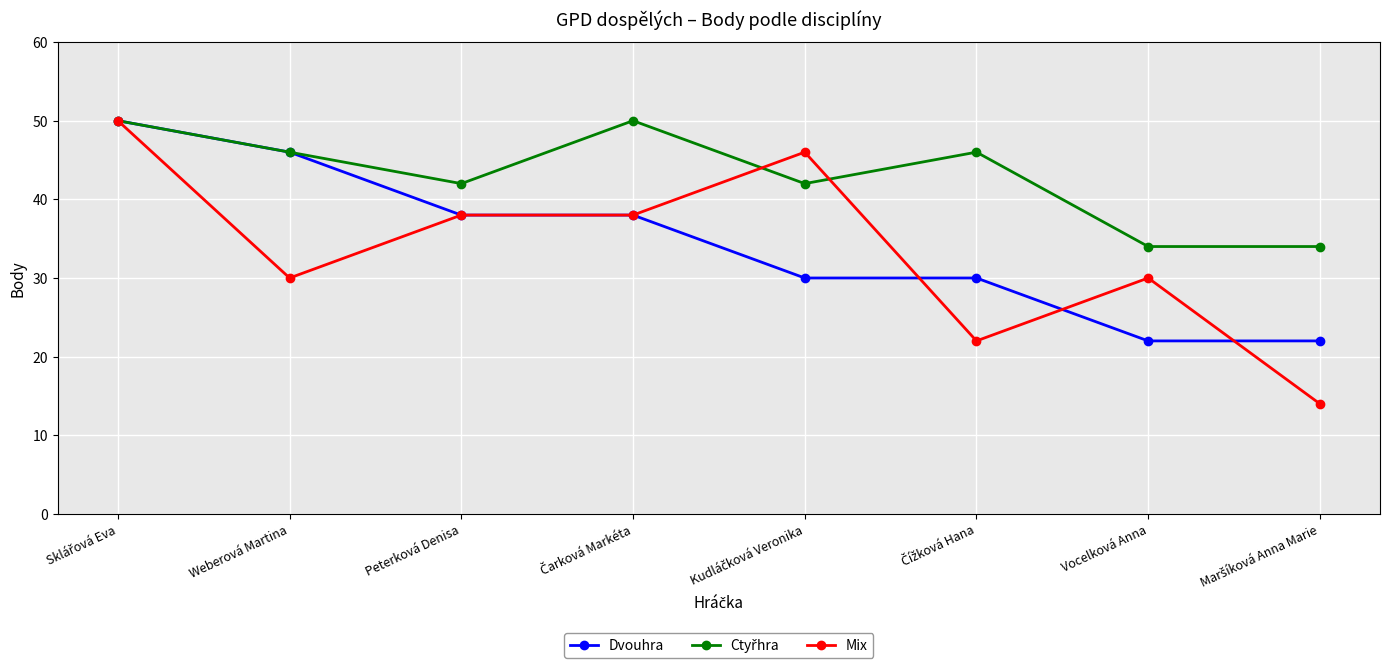

What is the label of the 2nd point from the right?

Vocelková Anna